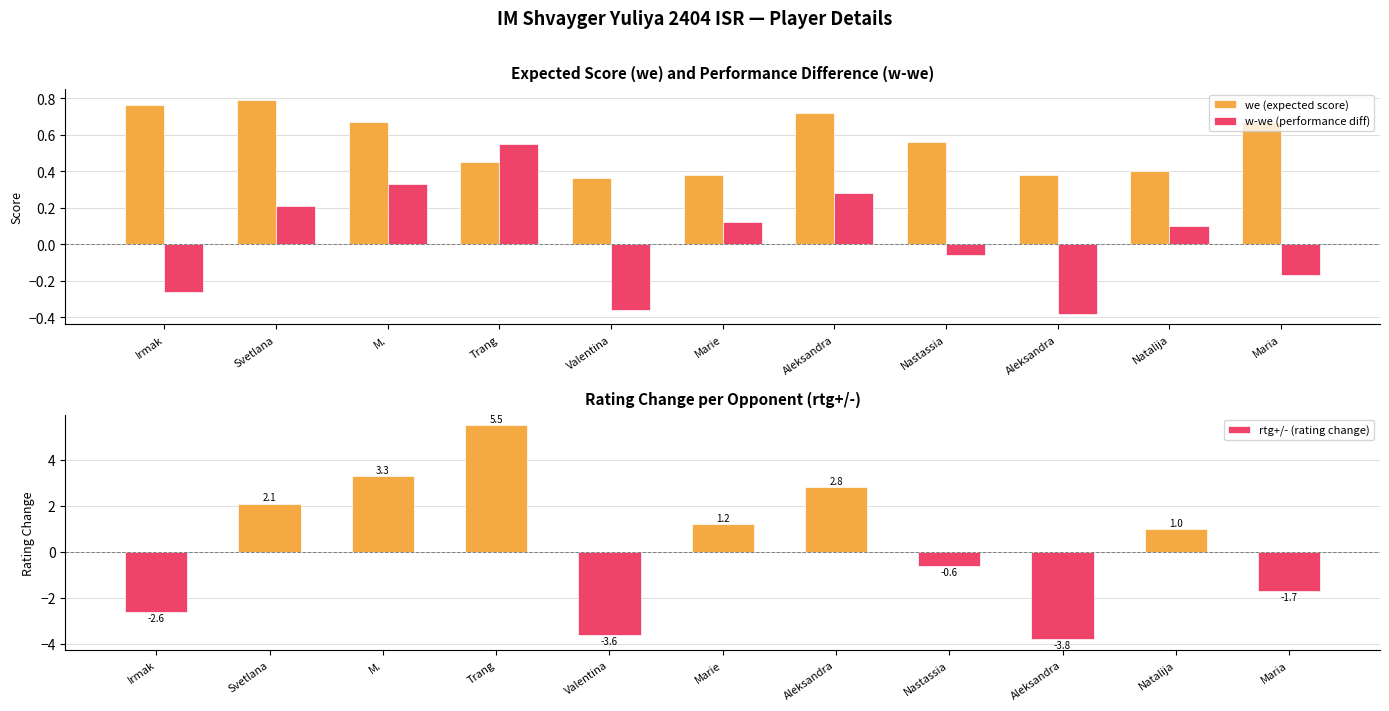

List the series in order of their peak value, lowest first.

w-we (performance diff), we (expected score), rtg+/- (rating change)